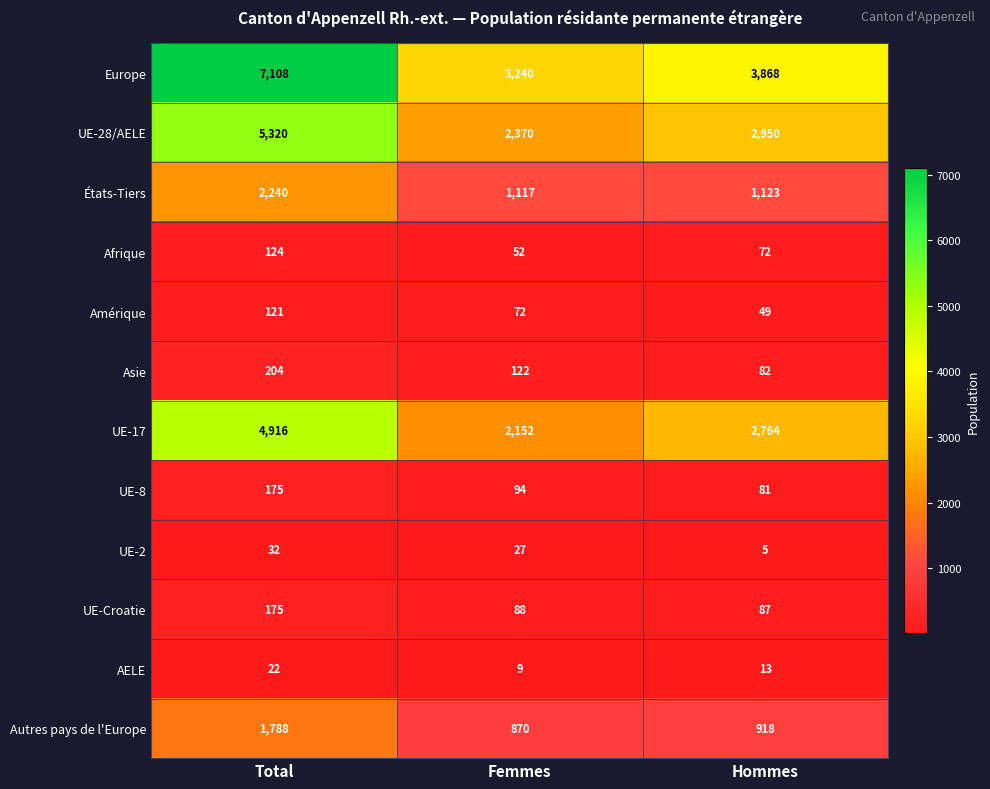

At how many categories does at least one series exceed 6114?

1